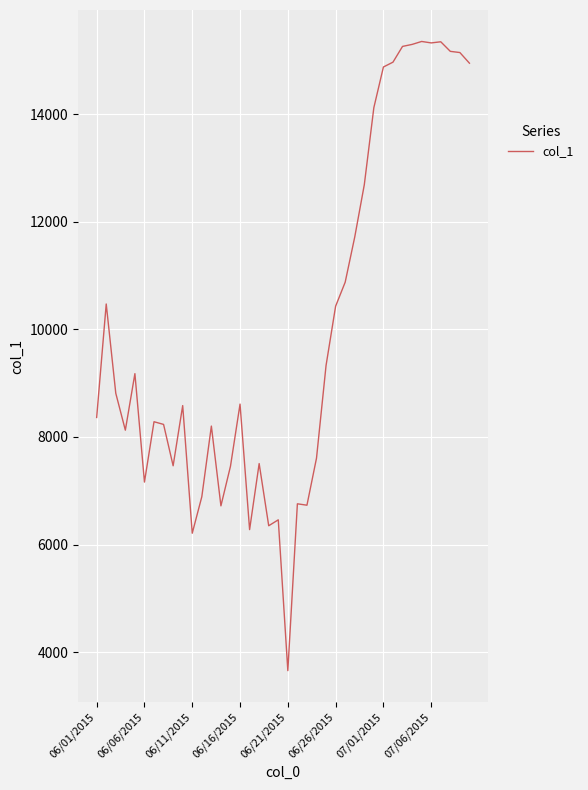

True or false: the data has more than 1 interior local peaks.

True